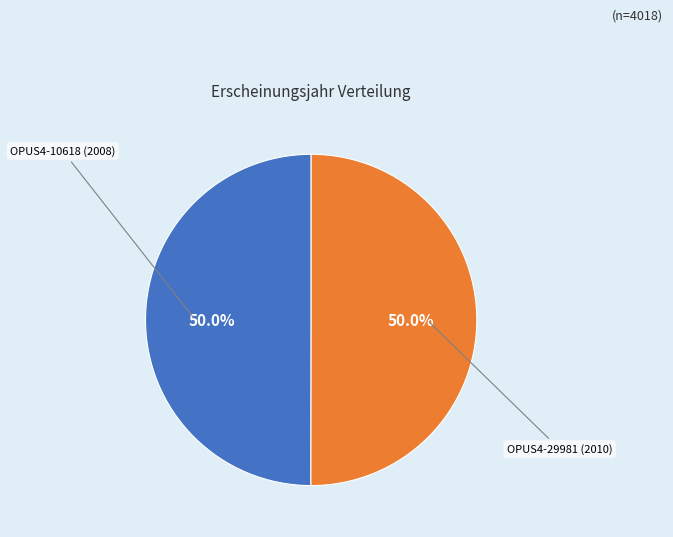

What percentage is NOT represented by OPUS4-10618 (2008)?

50.0%